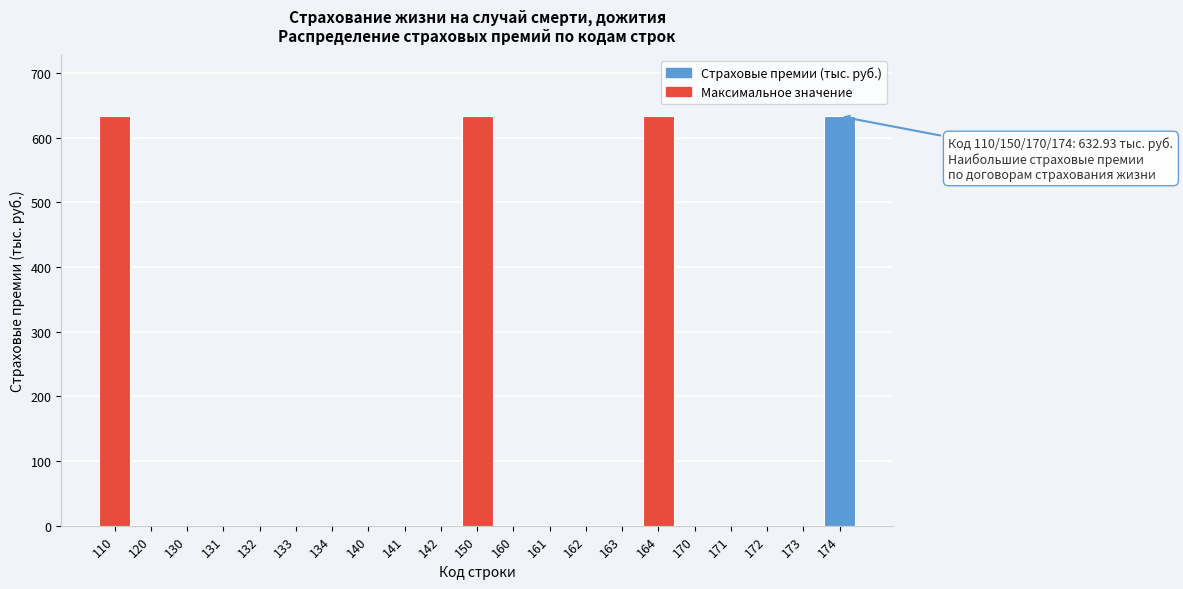

What is the greatest value displayed?

632.9